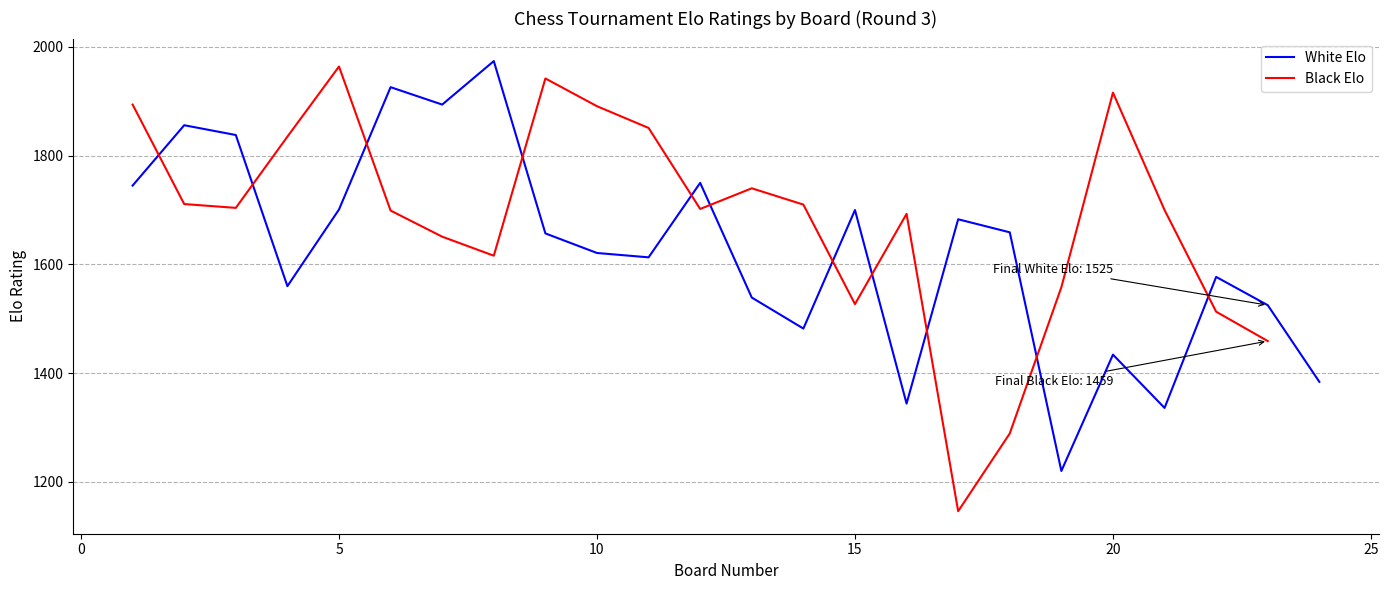

How many interior local valleys (lower than both neighbors) does the data have?

7